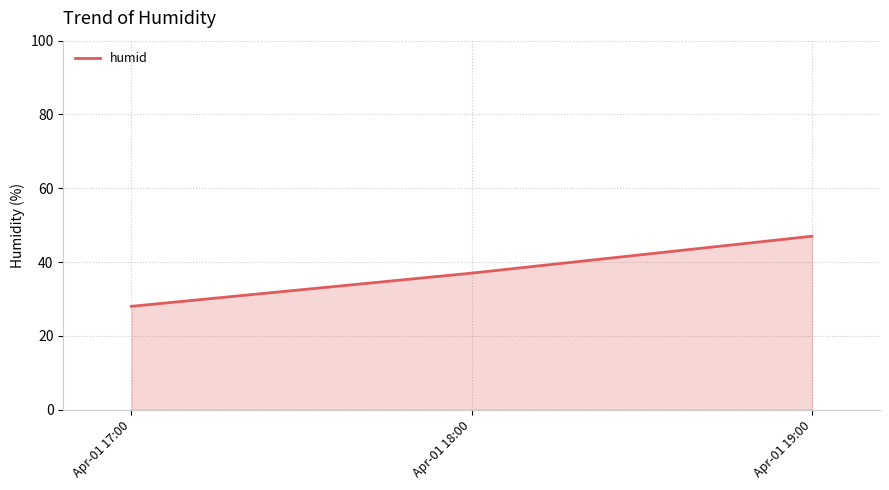

Does the chart have visible grid lines?

Yes